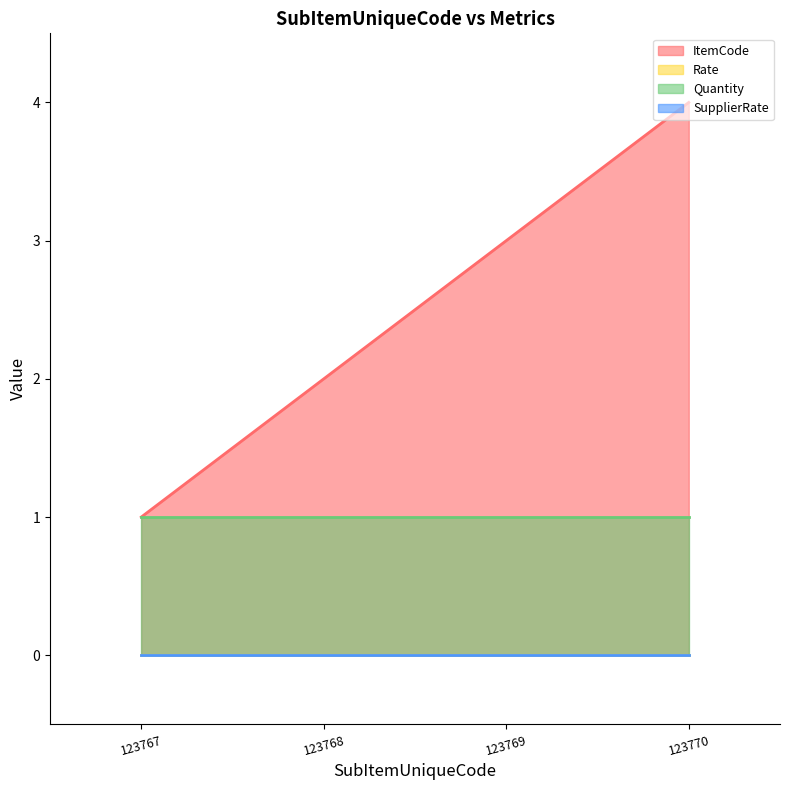

What is the average value of the Quantity series?

1